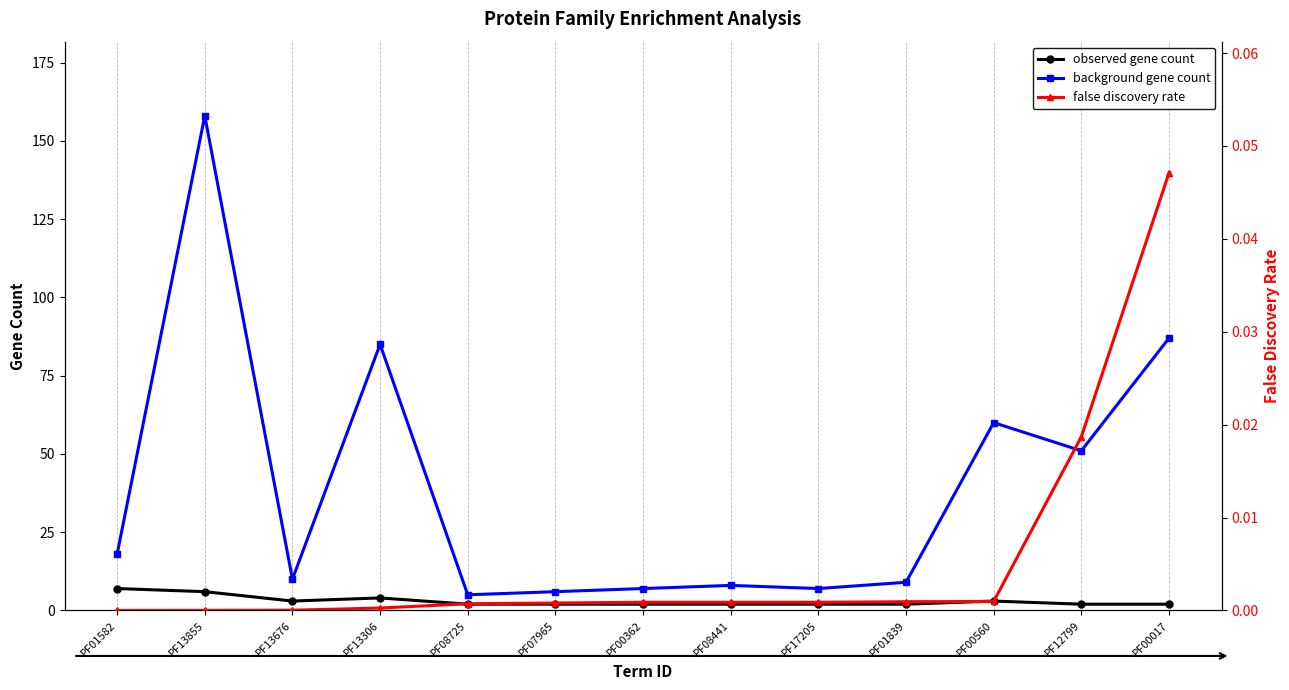

How many interior local valleys does the background gene count series have?

4